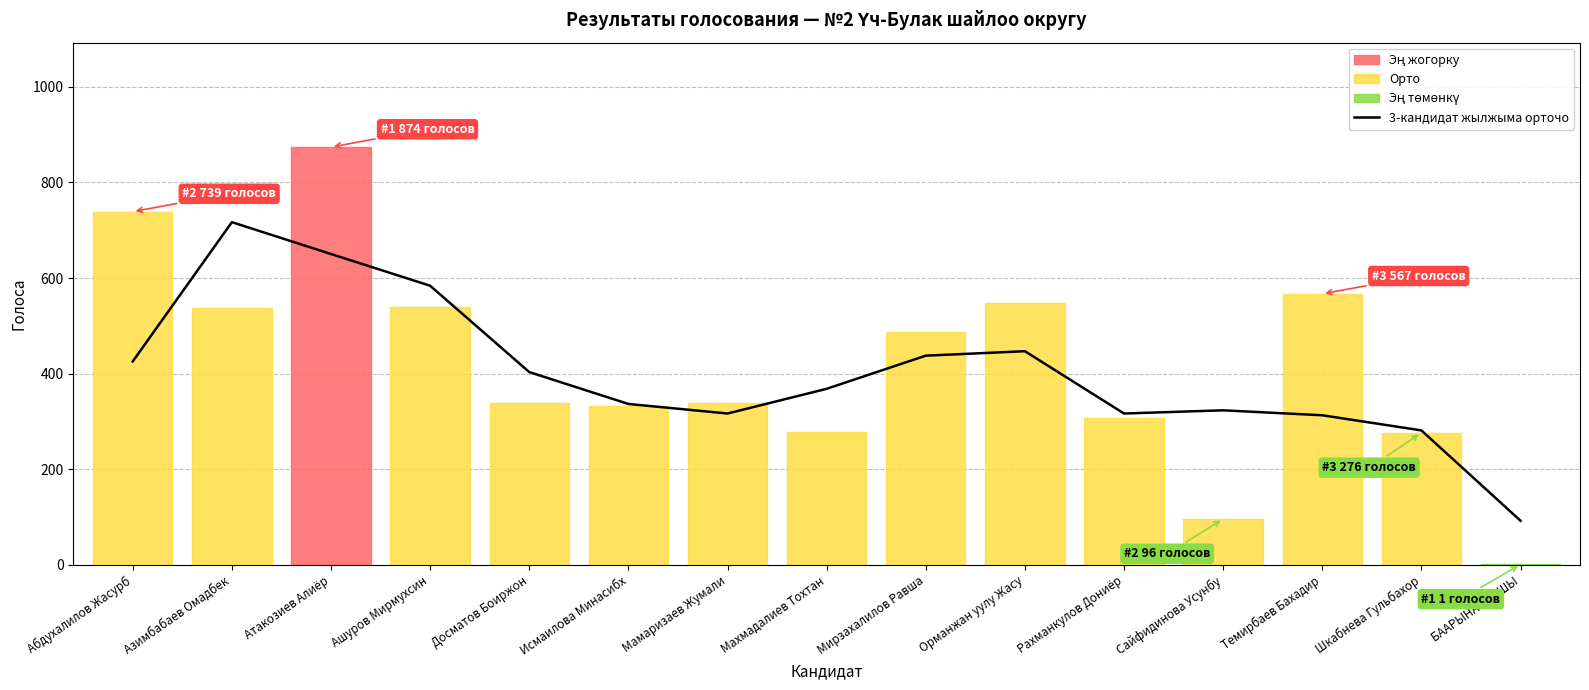

Reading left to right, transcribe all the data shown in this chart.

425.7	717.0	650.3	584.0	403.3	336.7	316.7	368.3	437.7	447.0	316.7	323.3	313.0	281.3	92.3